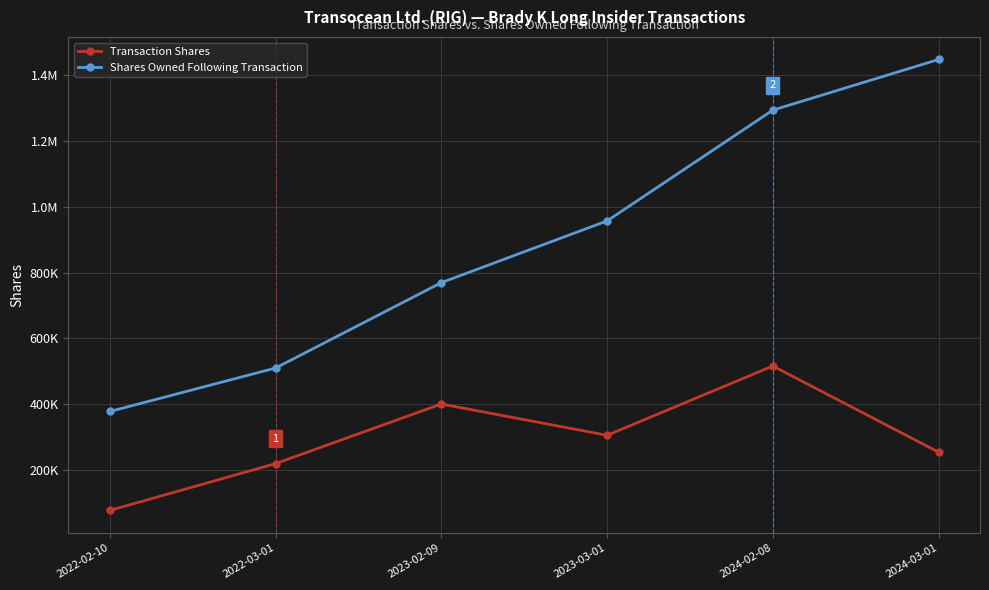

Is this an area chart (filled region under the line)?

No